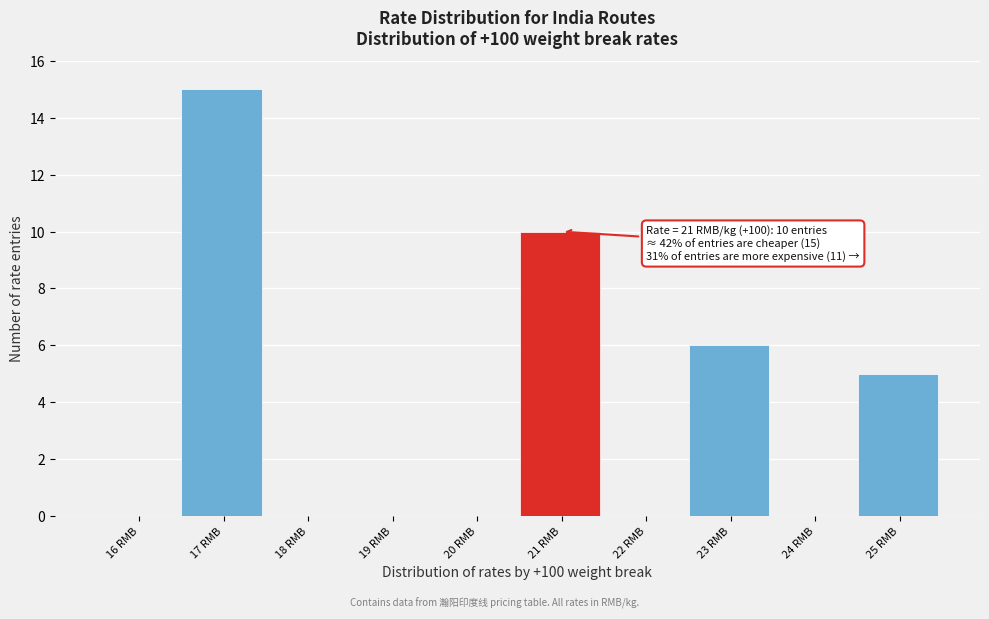

Over which range of the x-axis is the bar tallest?

16.5 to 17.5